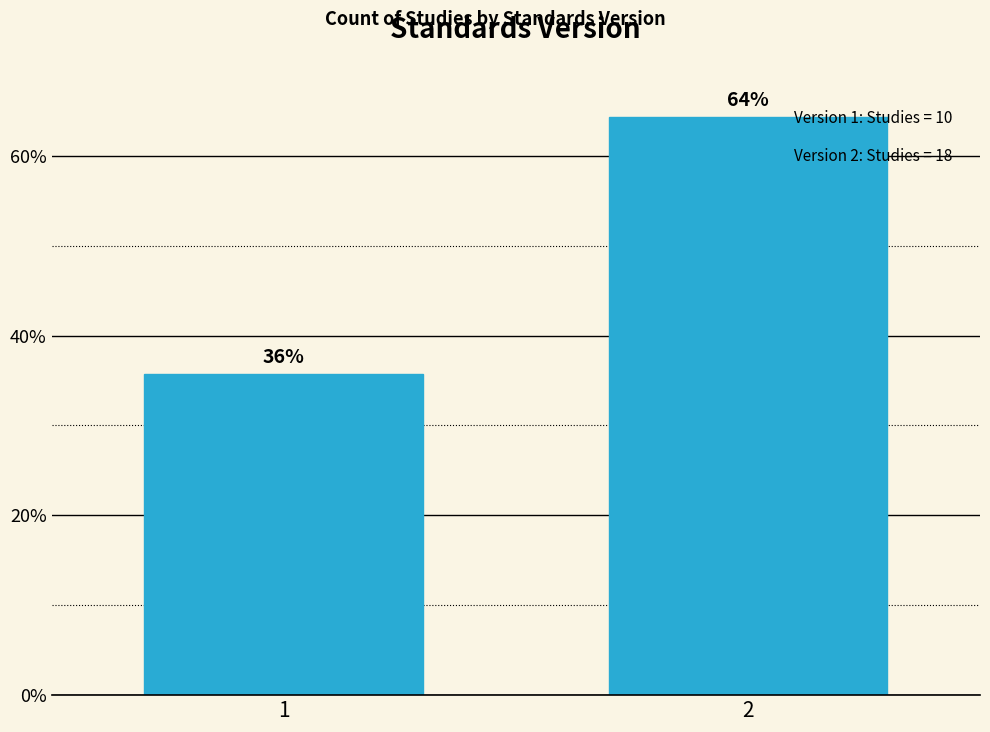

What is the value of the 2nd bar from the left?

64.3